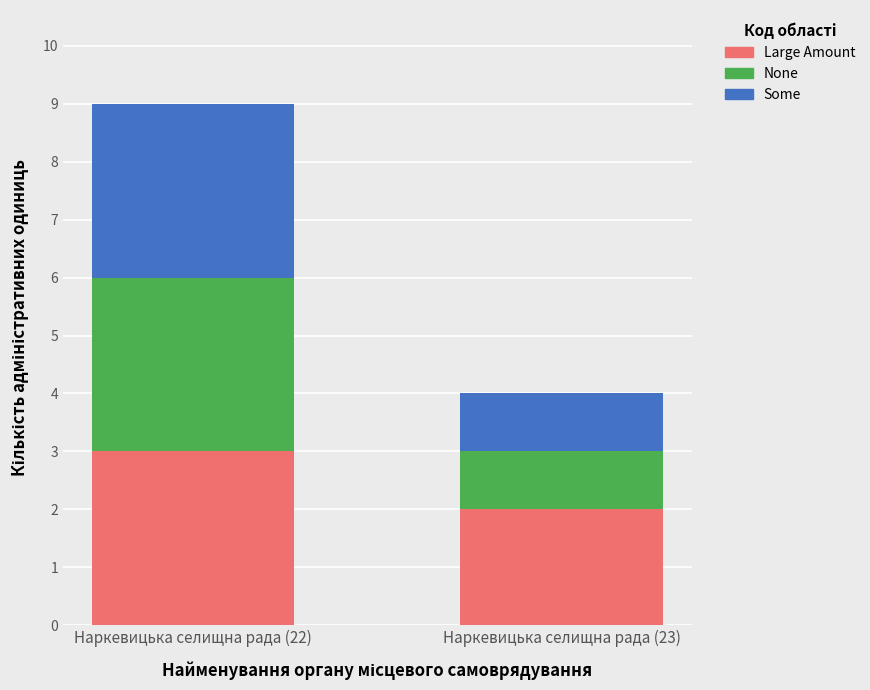

Reading left to right, list the values for the Large Amount series.

3	2